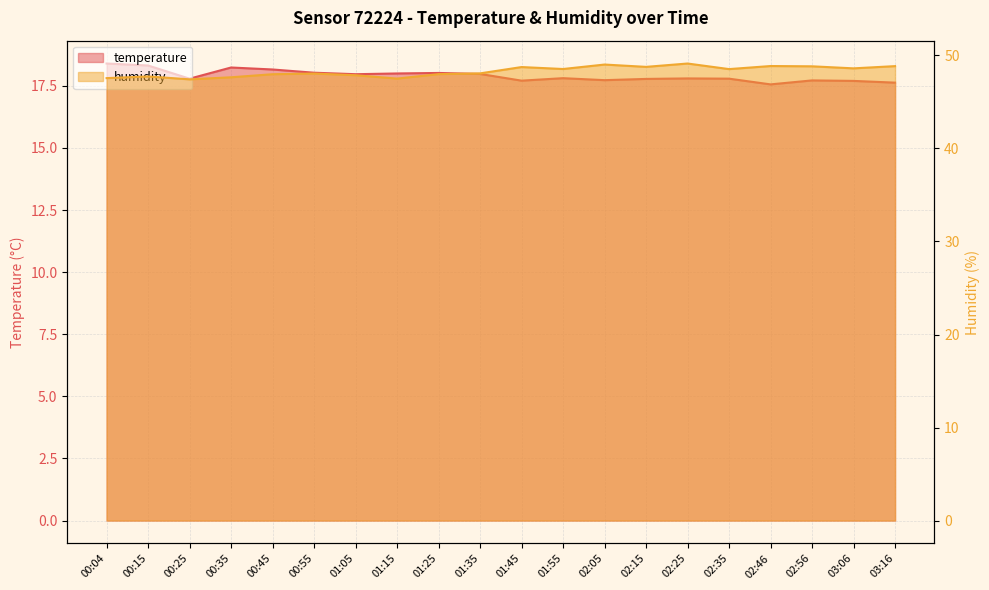

At 02:35, list the series in order from largest to smallest.

humidity, temperature